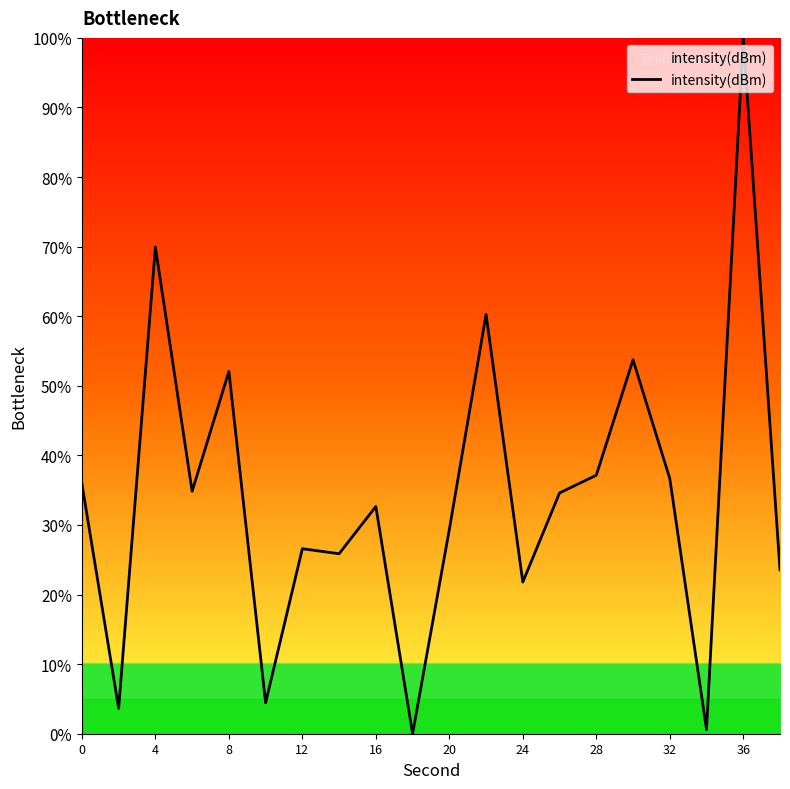

What is the difference between the maximum and minimum values?

100.0